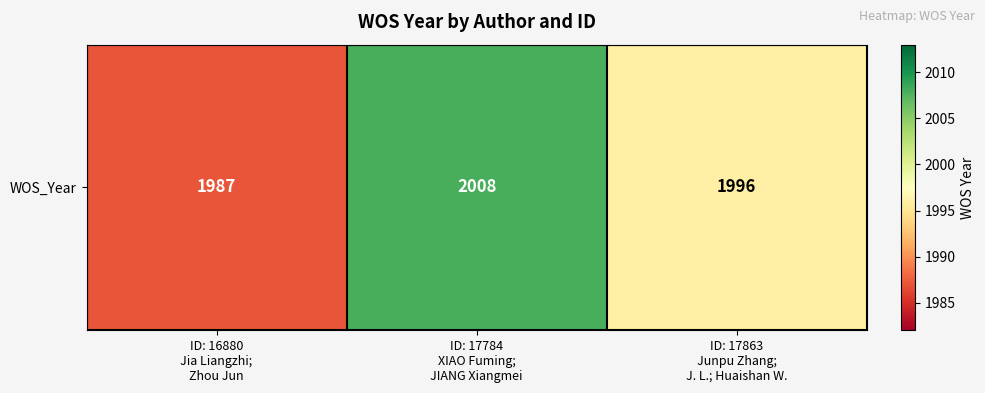

What is the approximate value at ID: 17863
Junpu Zhang;
J. L.; Huaishan W., to the nearest 5?

1995